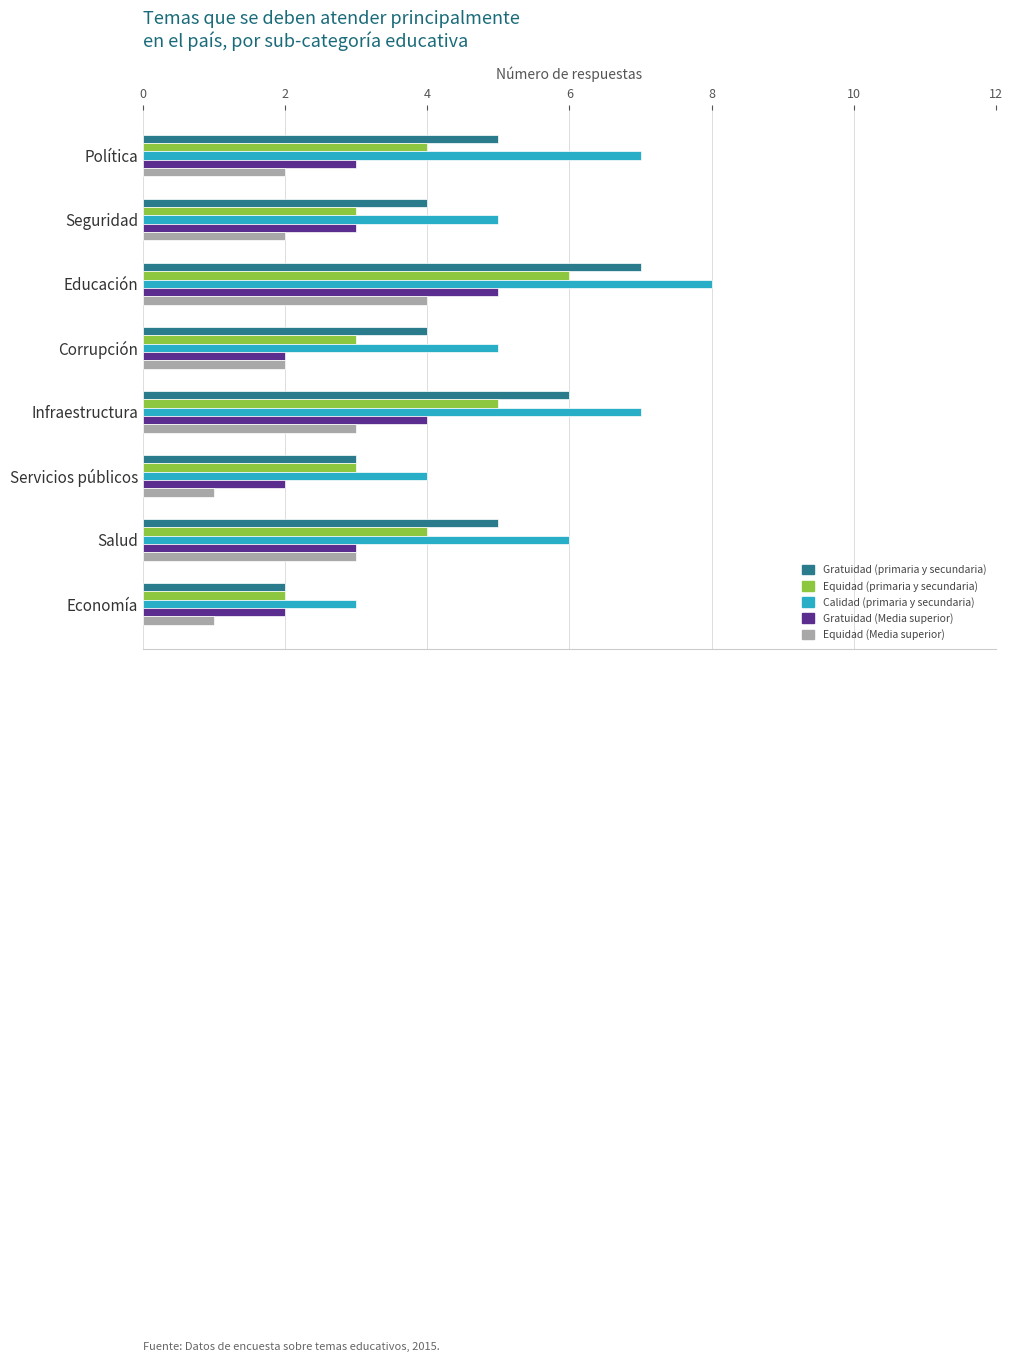

What is the average value of the Equidad (primaria y secundaria) series?

4